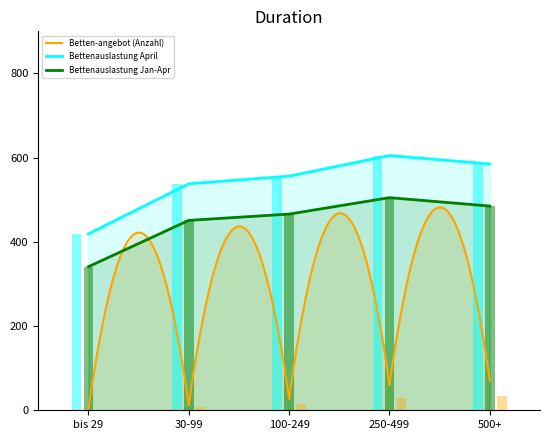

The value of Durchschnittliche Bettenauslastung April at 30-99 is 853. True or false?

False